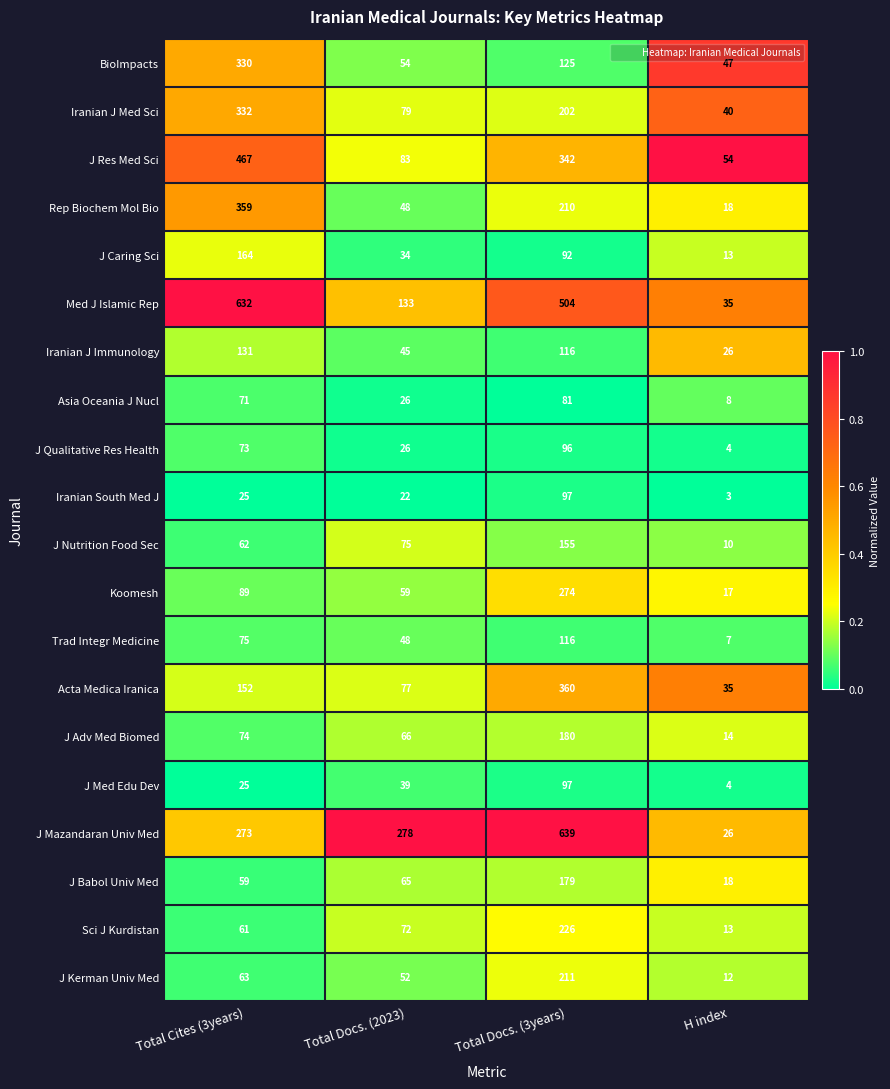

Rank the categories by J Res Med Sci value from highest to lowest.

Total Cites (3years), Total Docs. (3years), Total Docs. (2023), H index